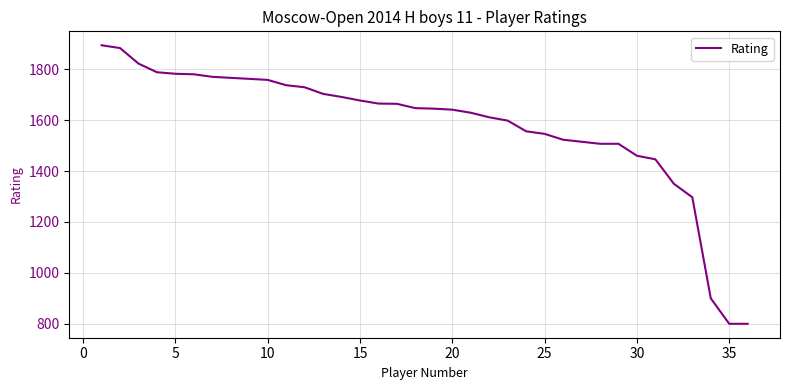

What is the difference between the maximum and minimum values?

1094